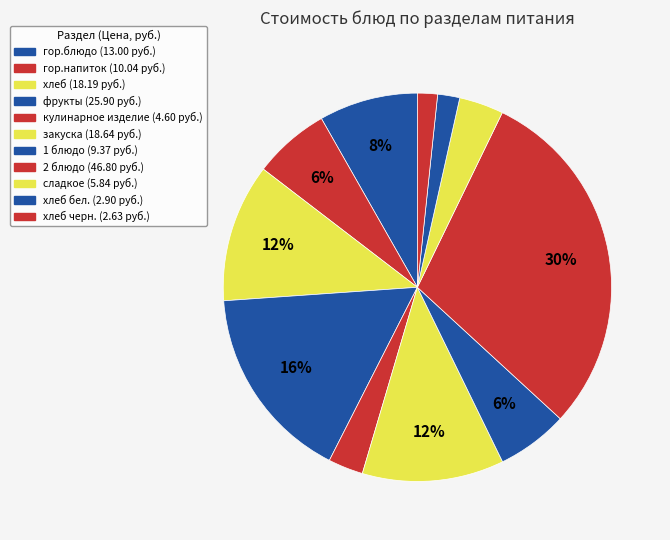

What is the largest slice in the pie chart?

2 блюдо